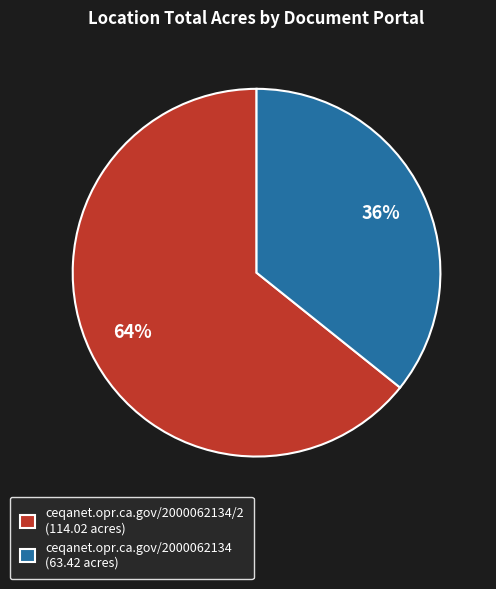

To the nearest percent, what is the combined percentage of ceqanet.opr.ca.gov/2000062134 (63.42 acres) and ceqanet.opr.ca.gov/2000062134/2 (114.02 acres)?

100%